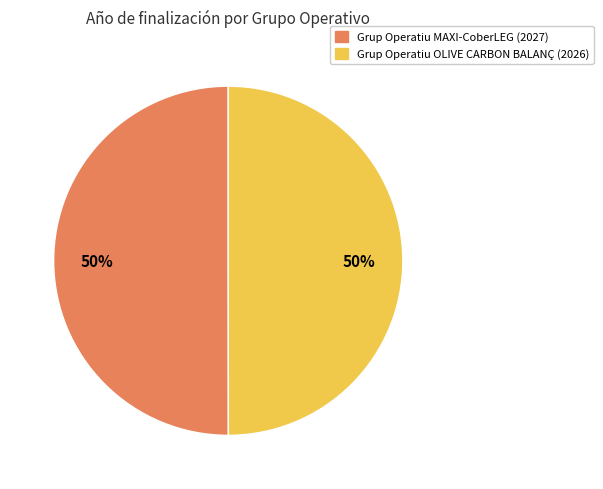

Count the number of slices in the pie.

2